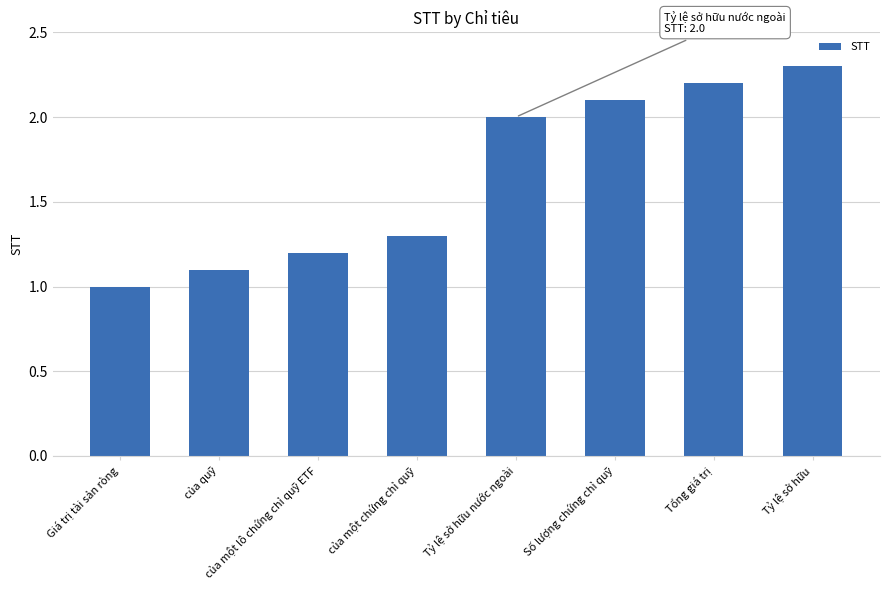

List the labels in order of value, largest first.

Tỷ lệ sở hữu, Tổng giá trị, Số lượng chứng chỉ quỹ, Tỷ lệ sở hữu nước ngoài, của một chứng chỉ quỹ, của một lô chứng chỉ quỹ ETF, của quỹ, Giá trị tài sản ròng